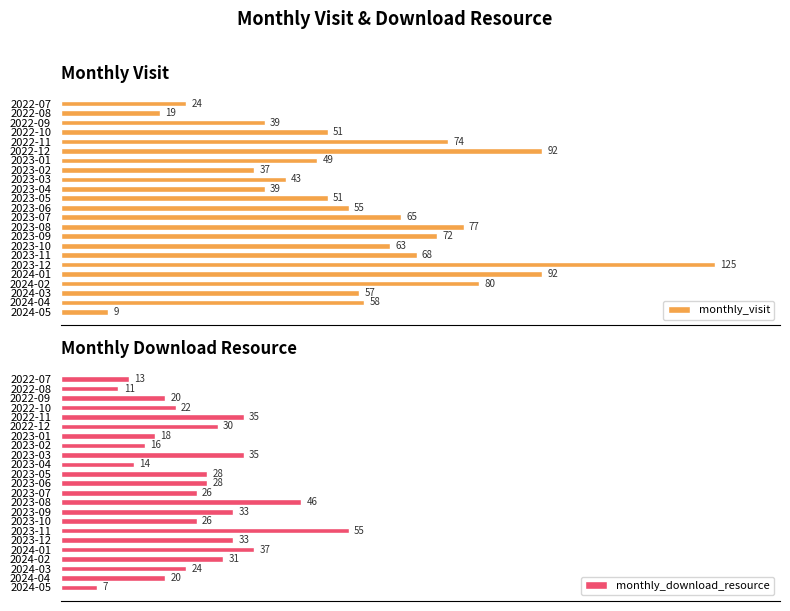

Which series has the largest total across all categories?

monthly_visit